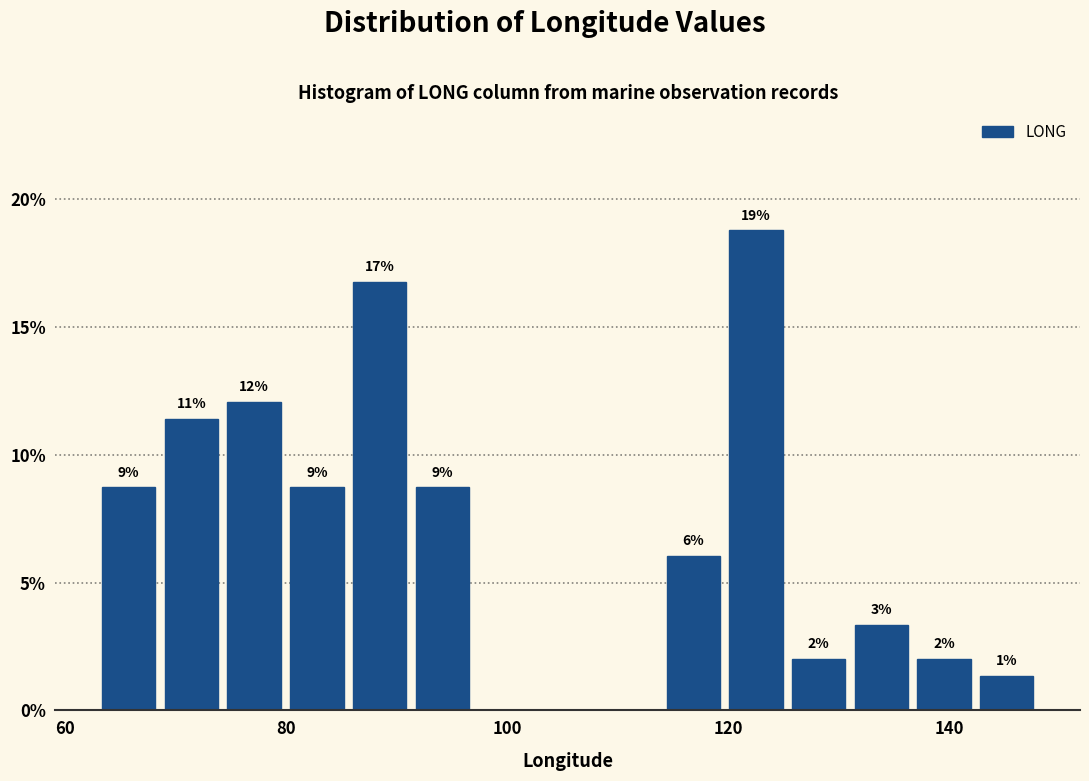

Read against the x-axis, roughly where is the centre of the tallest bar?

122